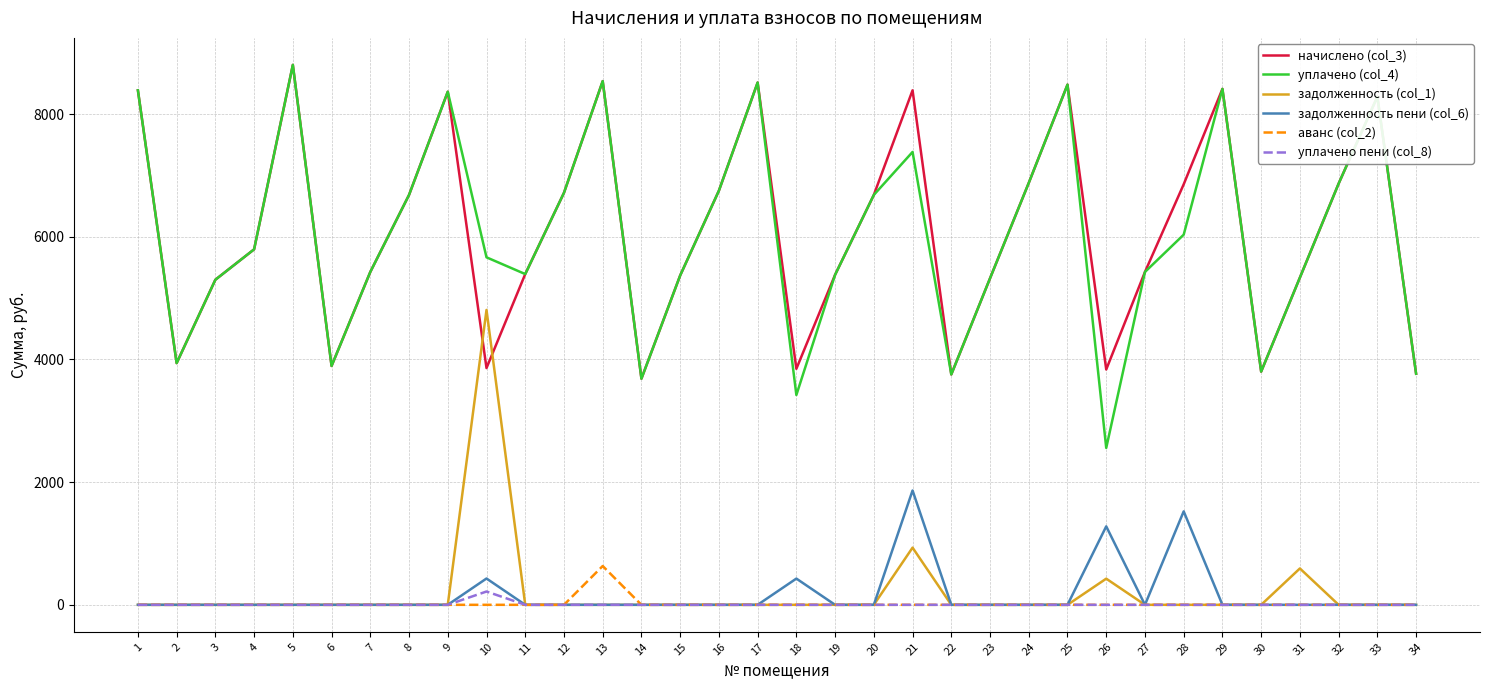

What is the greatest value displayed?

8801.3